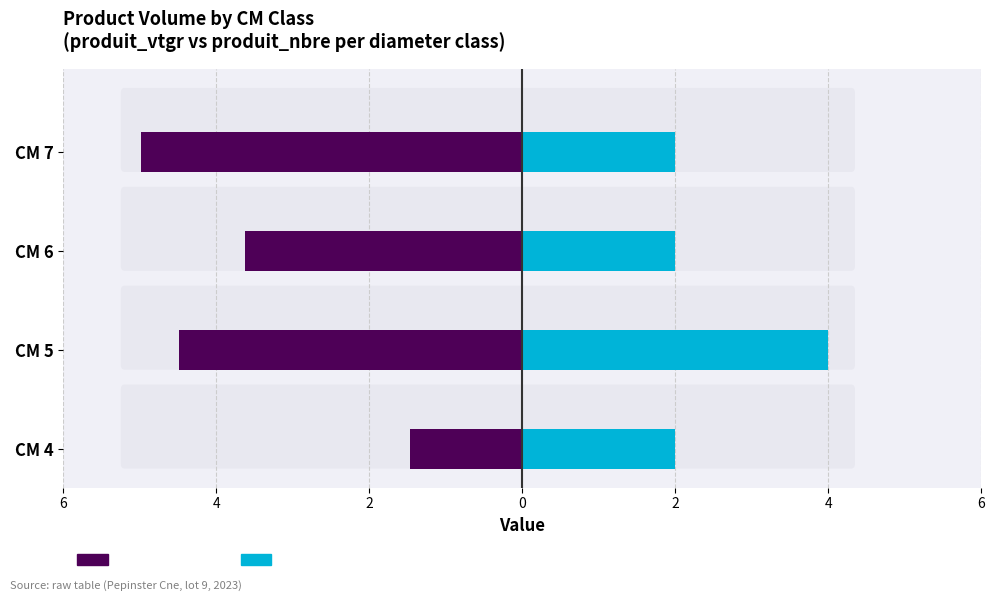

Are the bars horizontal?

Yes